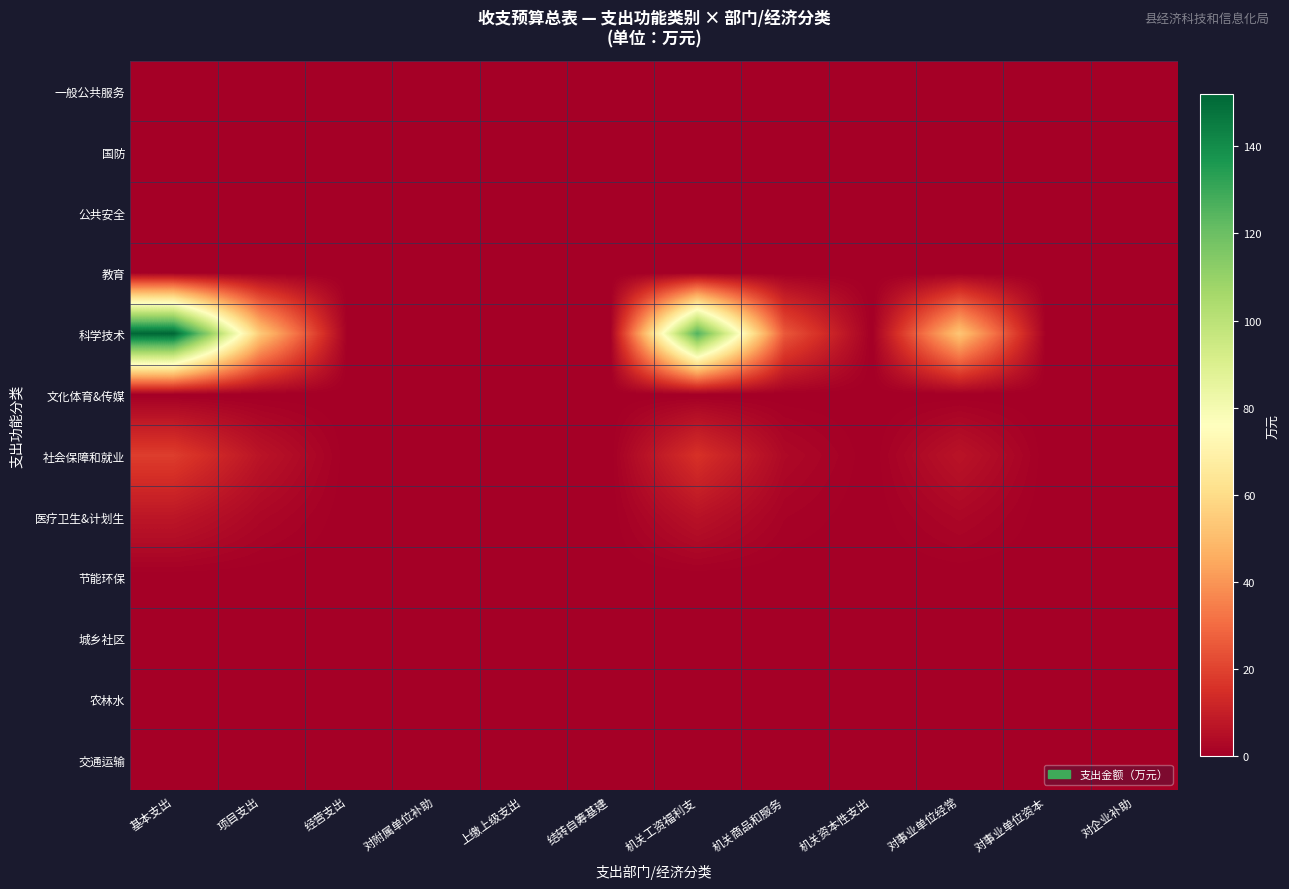

Which has a higher value, 上缴上级支出 or 经营支出?

上缴上级支出